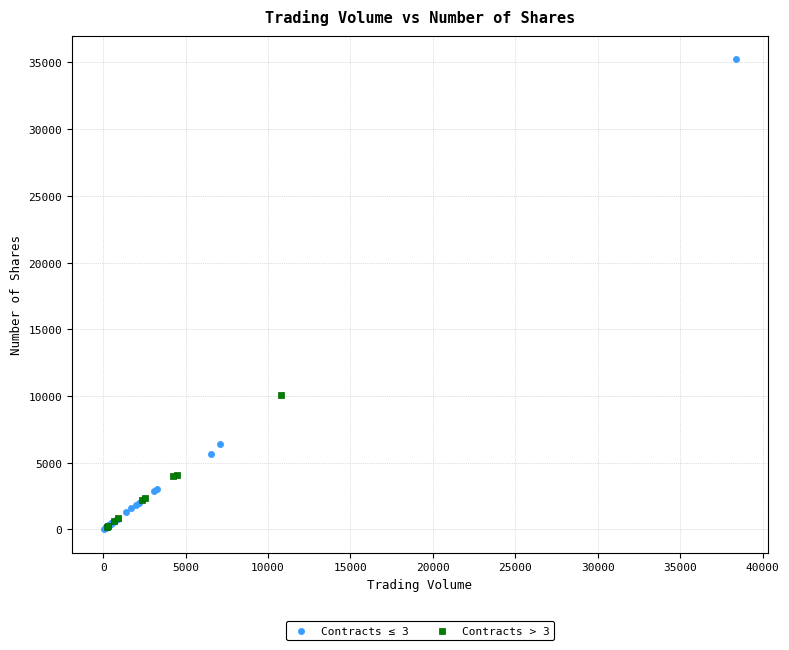

Which series contains the highest Y value?

Contracts ≤ 3